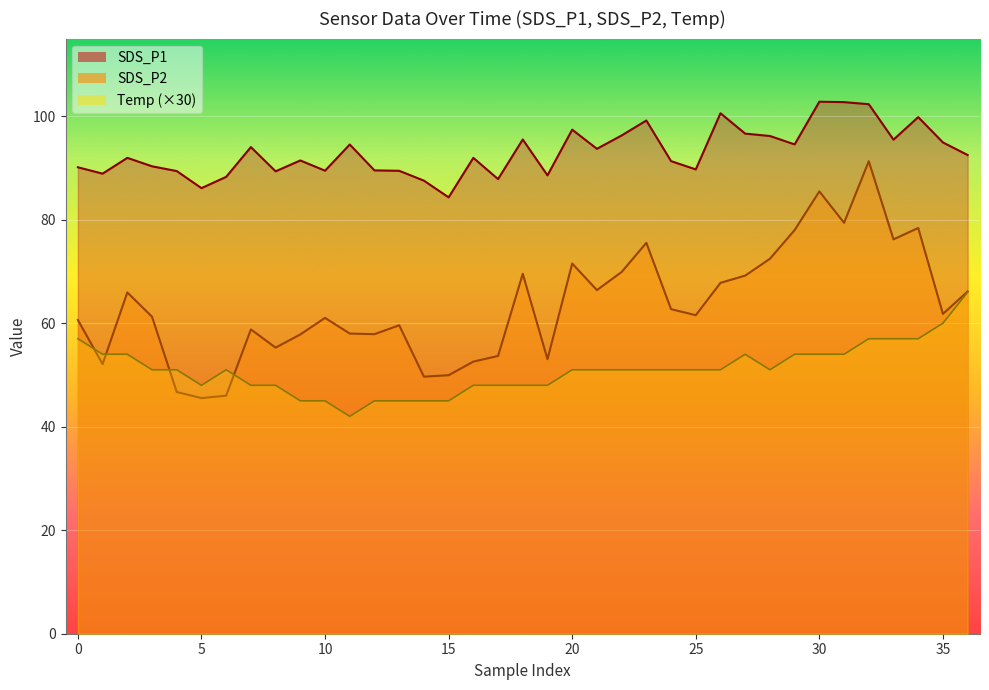

Which has a higher value, 0 or 35?

35